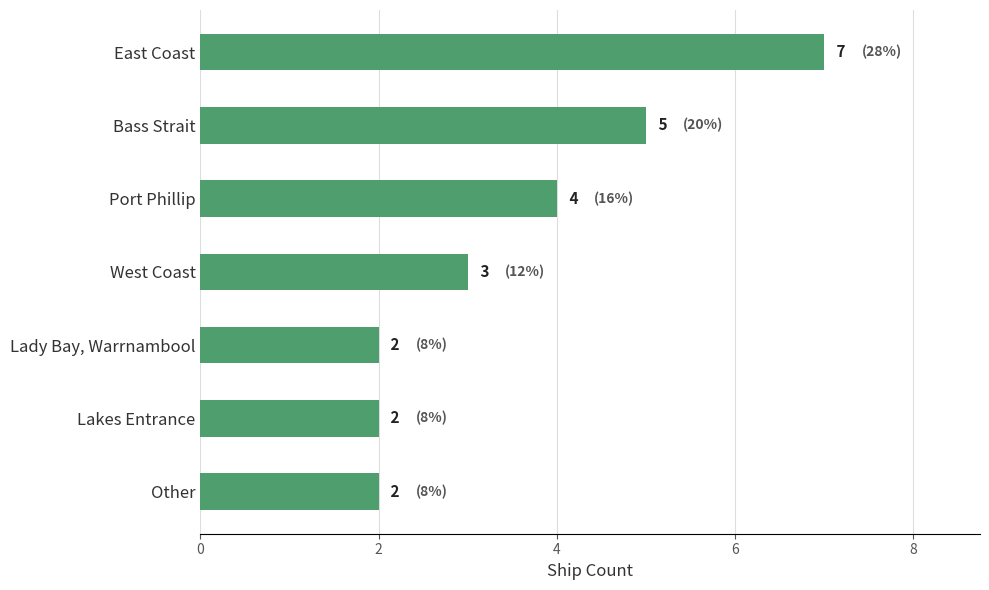

Reading top to bottom, what are all the values shown in this chart?

East Coast=7	Bass Strait=5	Port Phillip=4	West Coast=3	Lady Bay, Warrnambool=2	Lakes Entrance=2	Other=2